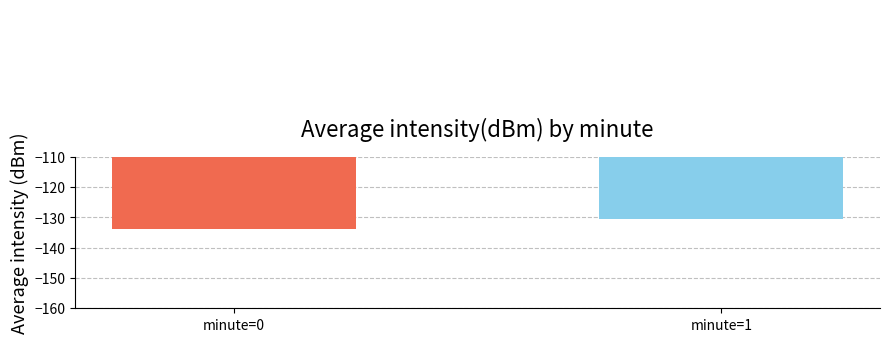

The value at minute=0 is -133.7. True or false?

True